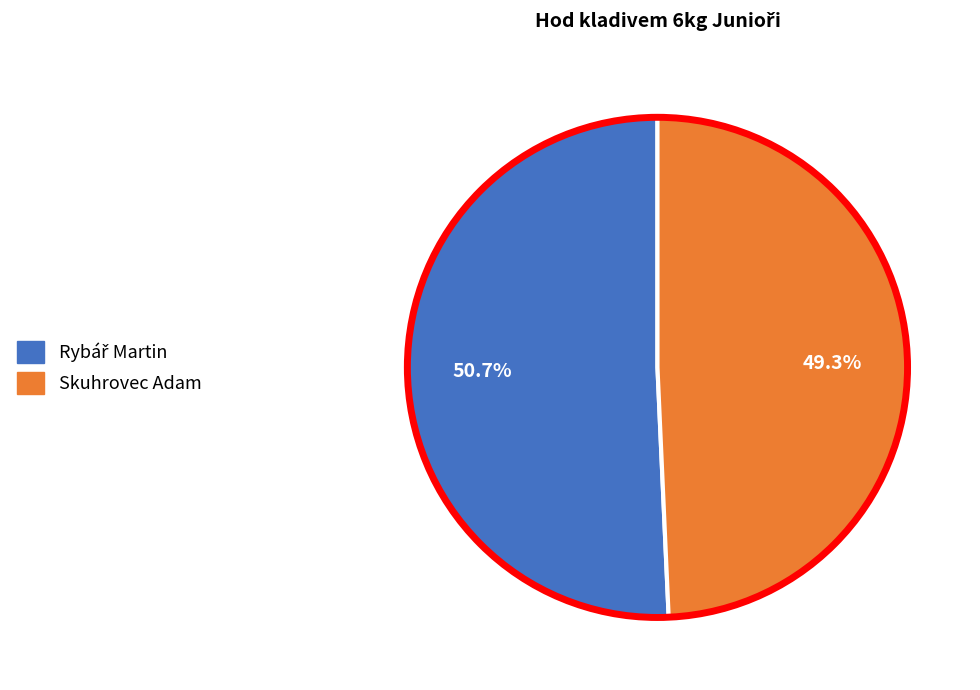

Is there a majority slice in this chart?

Yes